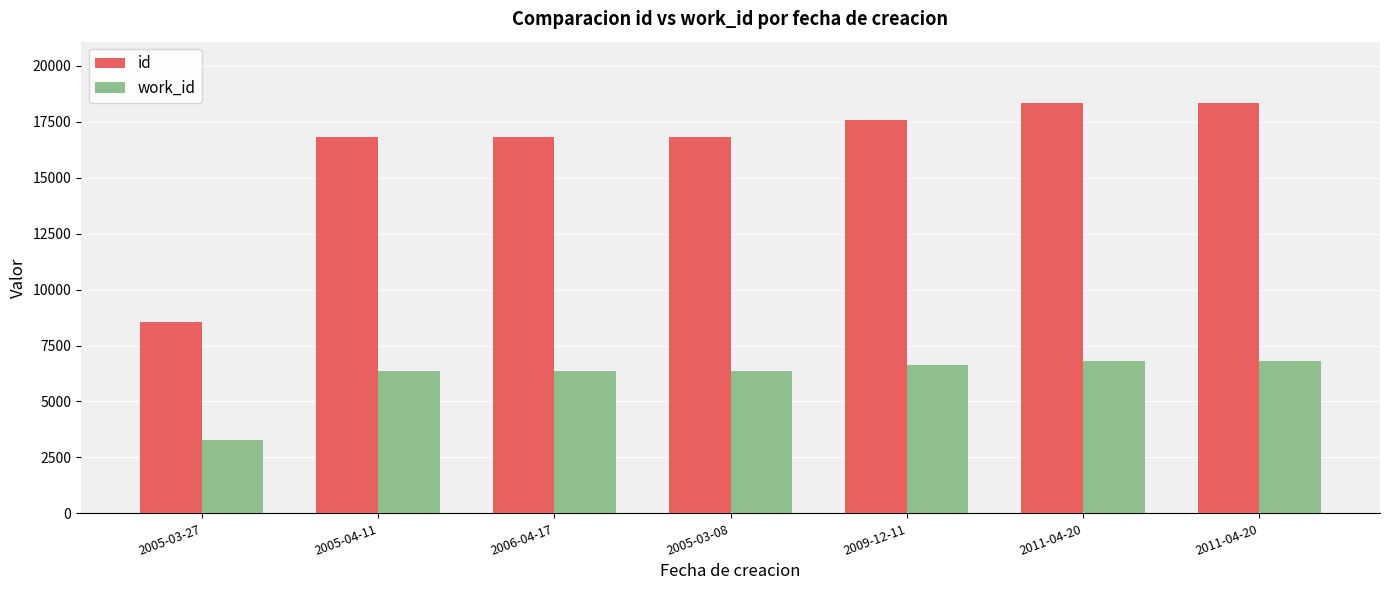

Read the work_id value at 2011-04-20.

6829